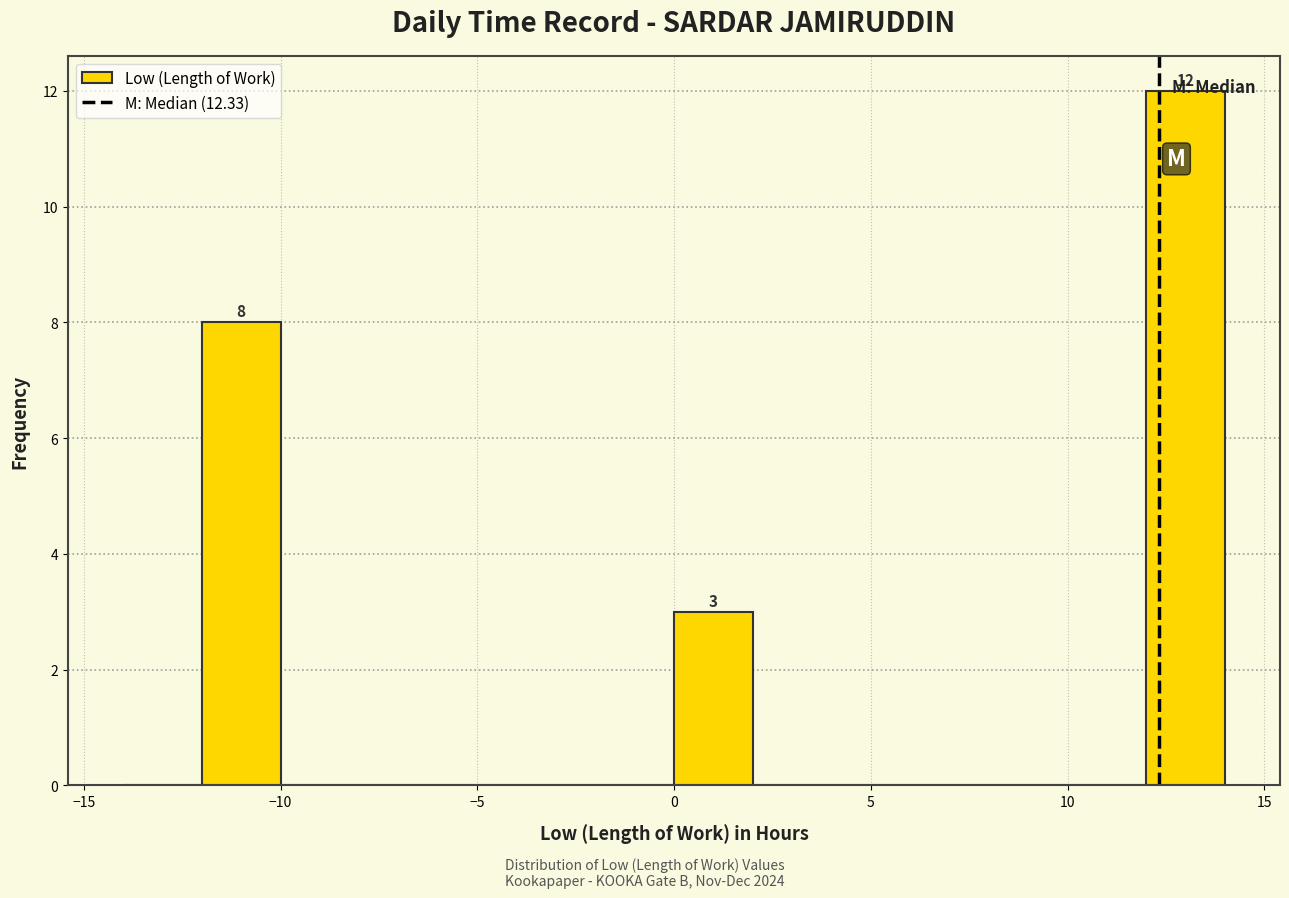

Which range on the x-axis has the tallest bar?

12 to 14